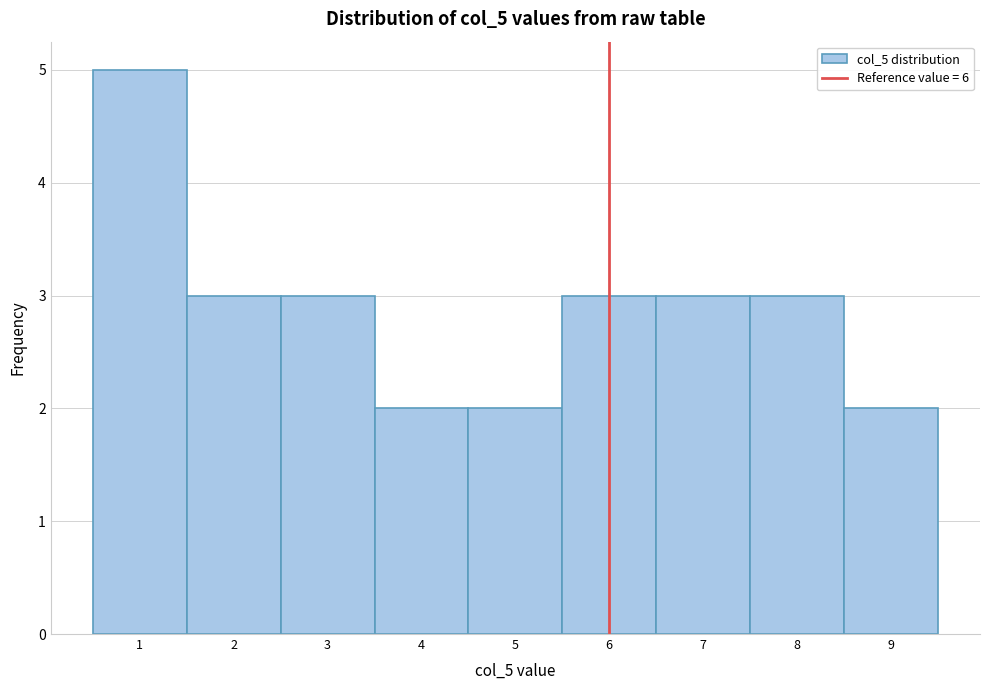

Over which range of the x-axis is the bar tallest?

0.5 to 1.5